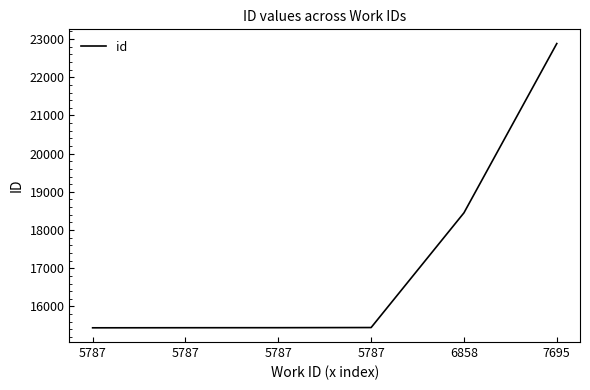

Count the number of categories in the chart.

6